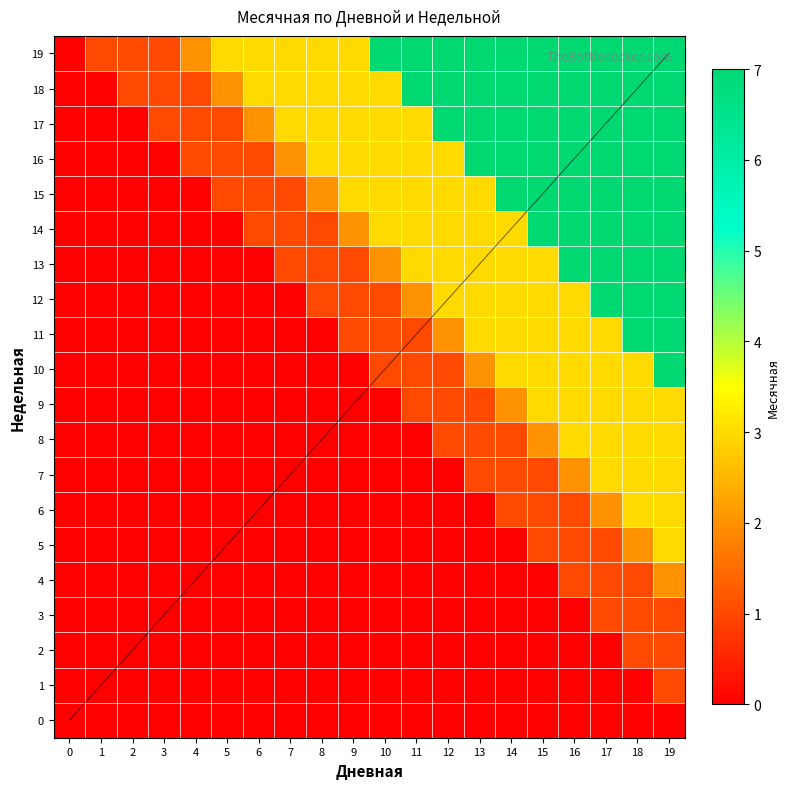

How many values in 13 are above zero?

13